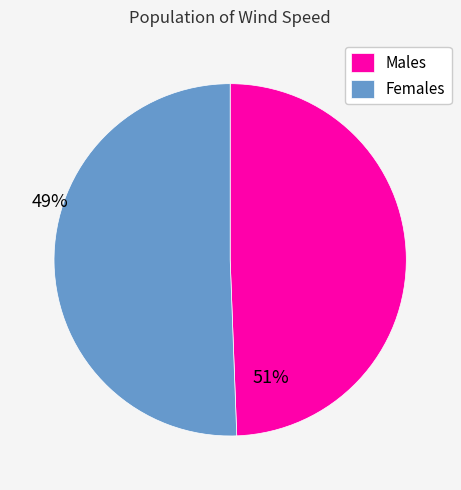

True or false: Females accounts for 59% of the total.

False